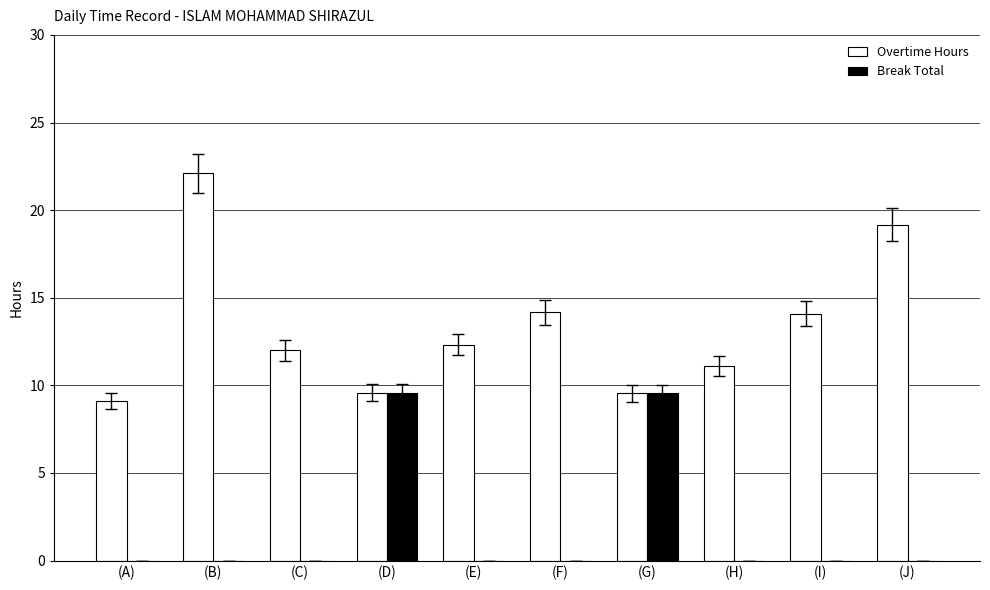

The Break Total series shows 9.5 at (G). True or false?

True